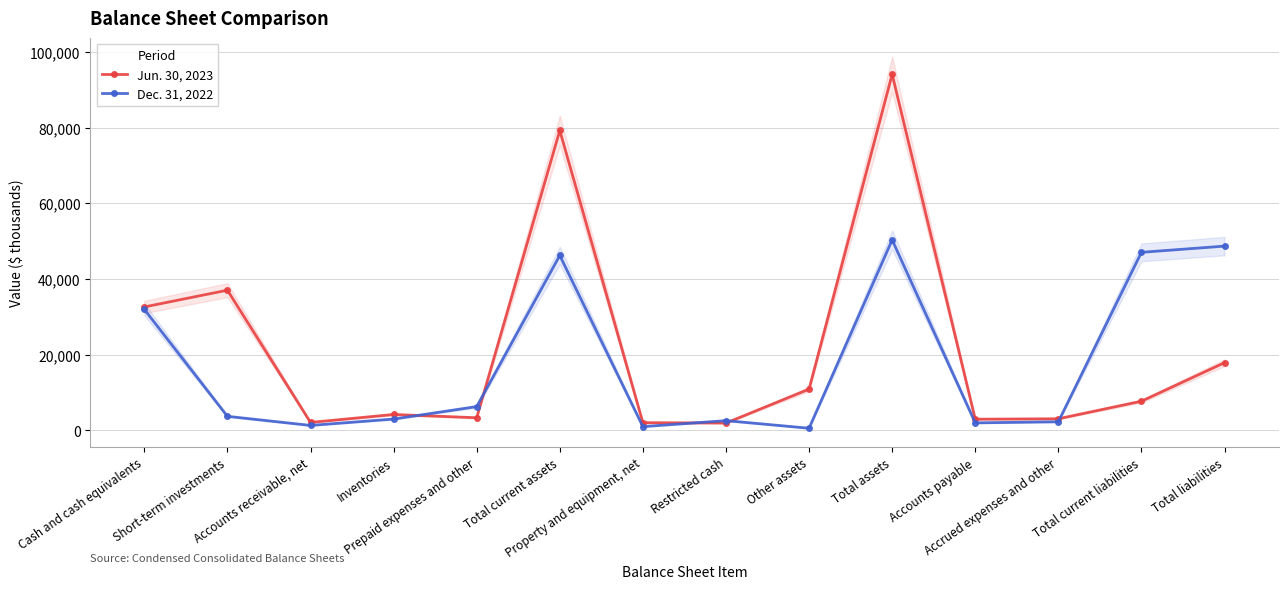

What is the sum of all Dec. 31, 2022 values?

246815